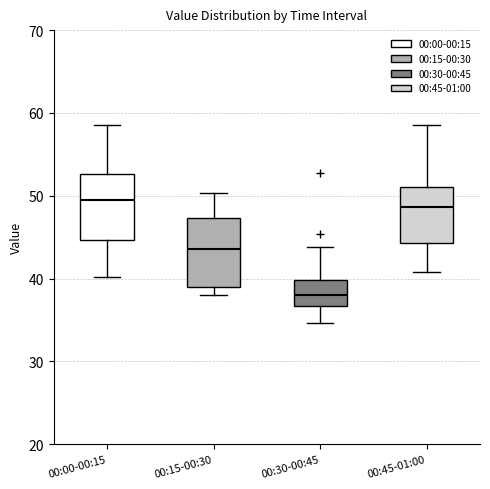

Which box's median line is the lowest?

00:30-00:45